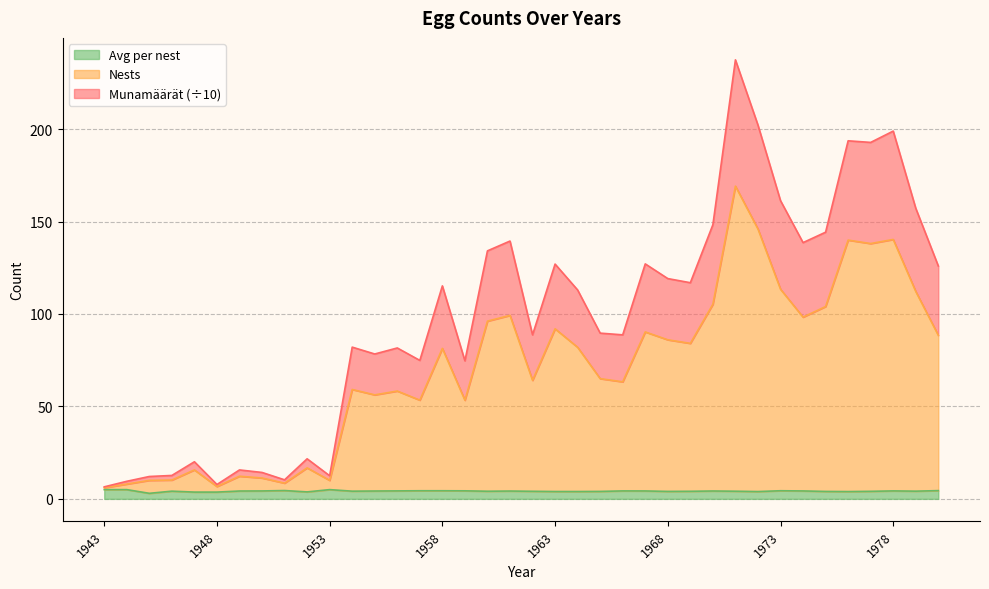

Rank the series at 1961 from highest to lowest value.

Munamäärät, Nests, Avg per nest